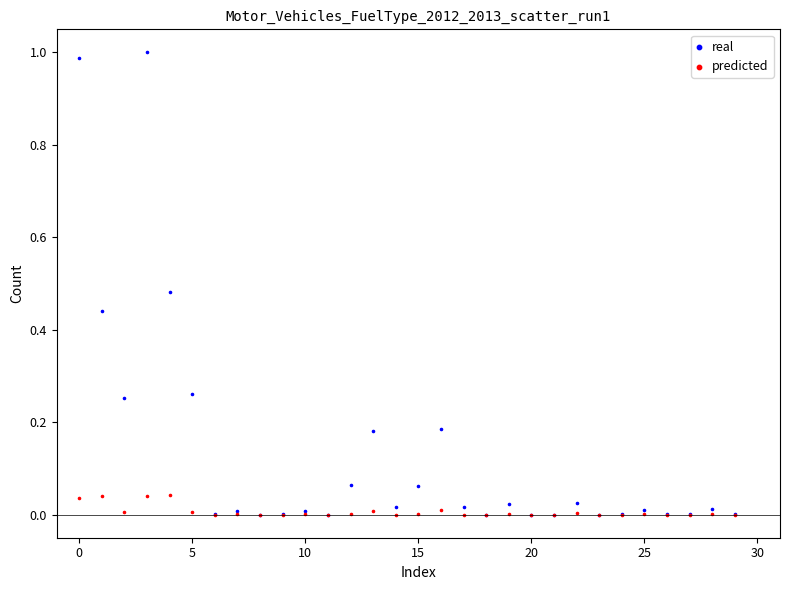

What are all the series names shown in the legend?

real, predicted